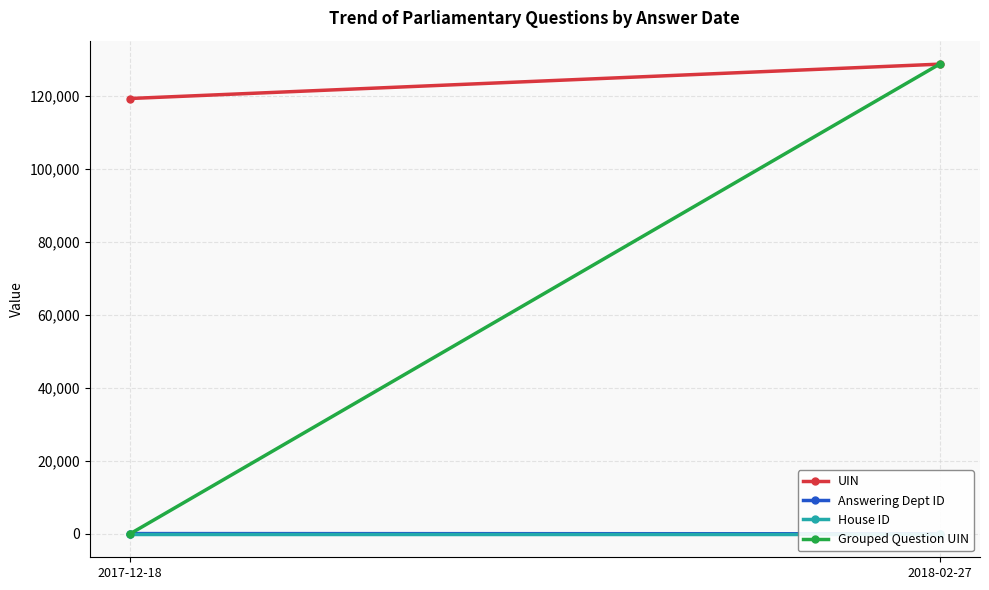

Where is Grouped Question UIN nearest to the value 64352?

2017-12-18